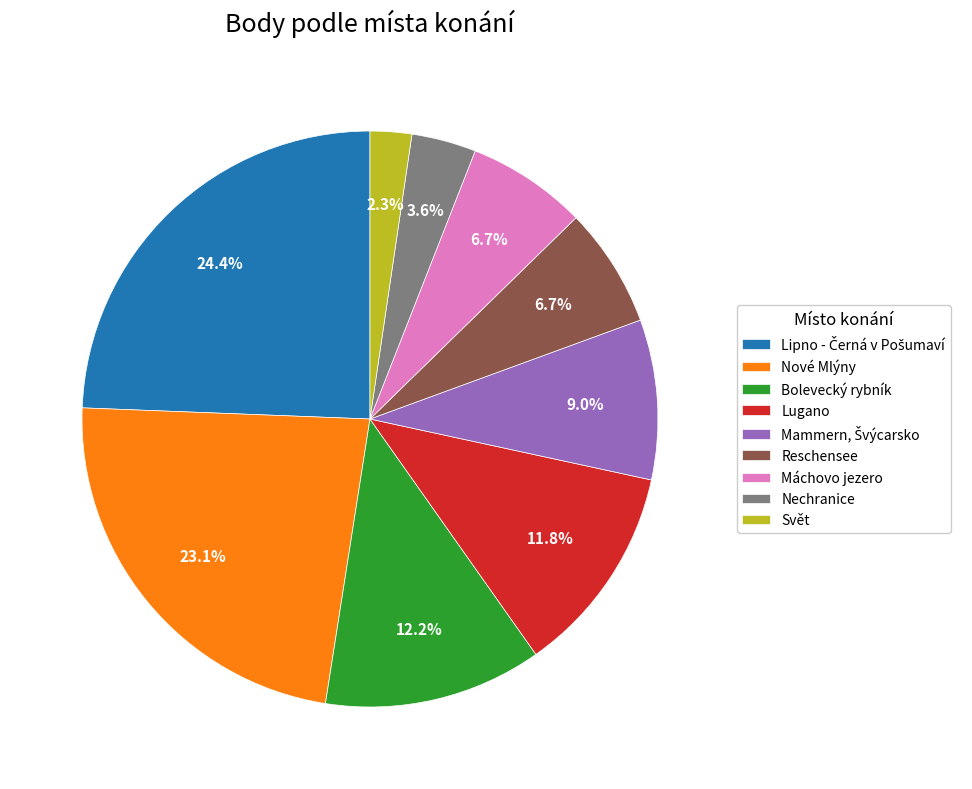

Is there a majority slice in this chart?

No